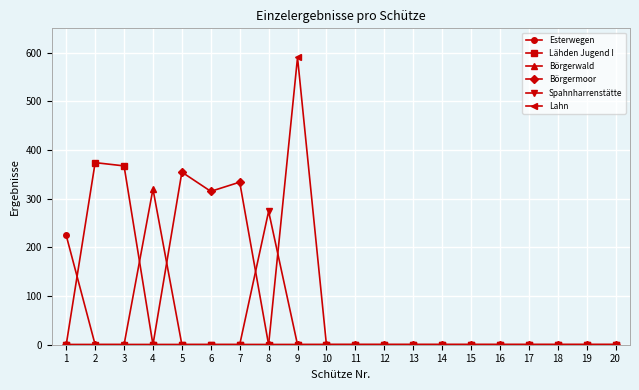

Reading right to left, transcribe all the data shown in this chart.

Esterwegen: 20=0.0	19=0.0	18=0.0	17=0.0	16=0.0	15=0.0	14=0.0	13=0.0	12=0.0	11=0.0	10=0.0	9=0.0	8=0.0	7=0.0	6=0.0	5=0.0	4=0.0	3=0.0	2=0.0	1=224.4
Lähden Jugend I: 20=0.0	19=0.0	18=0.0	17=0.0	16=0.0	15=0.0	14=0.0	13=0.0	12=0.0	11=0.0	10=0.0	9=0.0	8=0.0	7=0.0	6=0.0	5=0.0	4=0.0	3=367.4	2=374.1	1=0.0
Börgerwald: 20=0.0	19=0.0	18=0.0	17=0.0	16=0.0	15=0.0	14=0.0	13=0.0	12=0.0	11=0.0	10=0.0	9=0.0	8=0.0	7=0.0	6=0.0	5=0.0	4=319.9	3=0.0	2=0.0	1=0.0
Börgermoor: 20=0.0	19=0.0	18=0.0	17=0.0	16=0.0	15=0.0	14=0.0	13=0.0	12=0.0	11=0.0	10=0.0	9=0.0	8=0.0	7=334.0	6=315.1	5=354.6	4=0.0	3=0.0	2=0.0	1=0.0
Spahnharrenstätte: 20=0.0	19=0.0	18=0.0	17=0.0	16=0.0	15=0.0	14=0.0	13=0.0	12=0.0	11=0.0	10=0.0	9=0.0	8=274.1	7=0.0	6=0.0	5=0.0	4=0.0	3=0.0	2=0.0	1=0.0
Lahn: 20=0.0	19=0.0	18=0.0	17=0.0	16=0.0	15=0.0	14=0.0	13=0.0	12=0.0	11=0.0	10=0.0	9=590.1	8=0.0	7=0.0	6=0.0	5=0.0	4=0.0	3=0.0	2=0.0	1=0.0